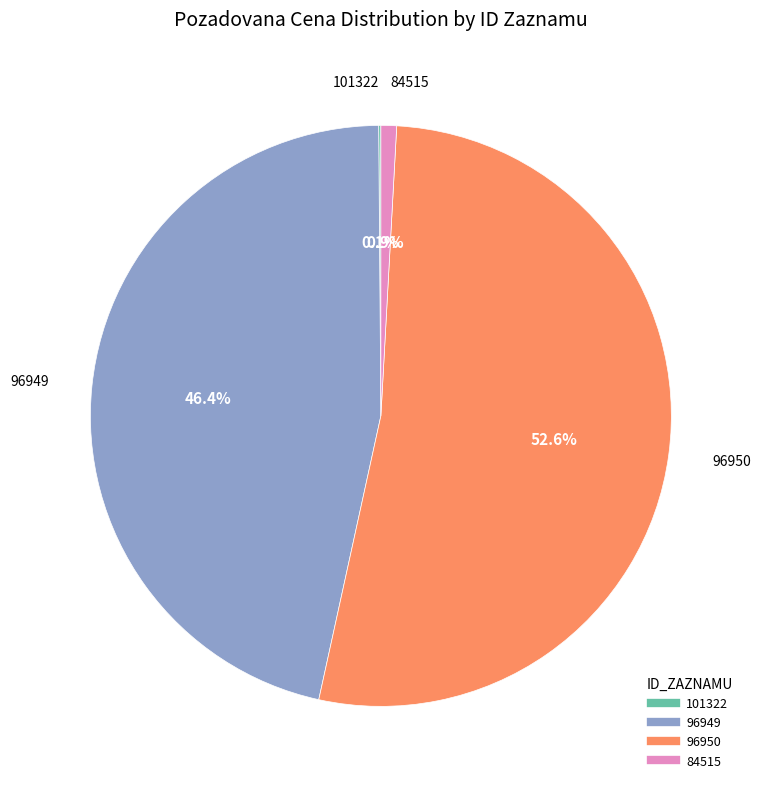

Which slice is the largest?

96950